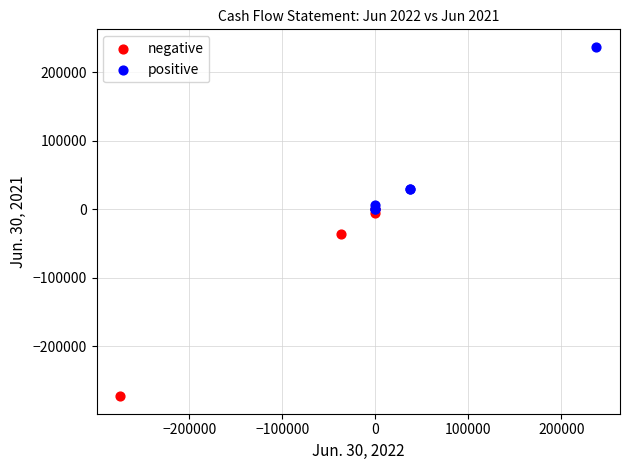

Which series reaches the minimum Y coordinate?

negative